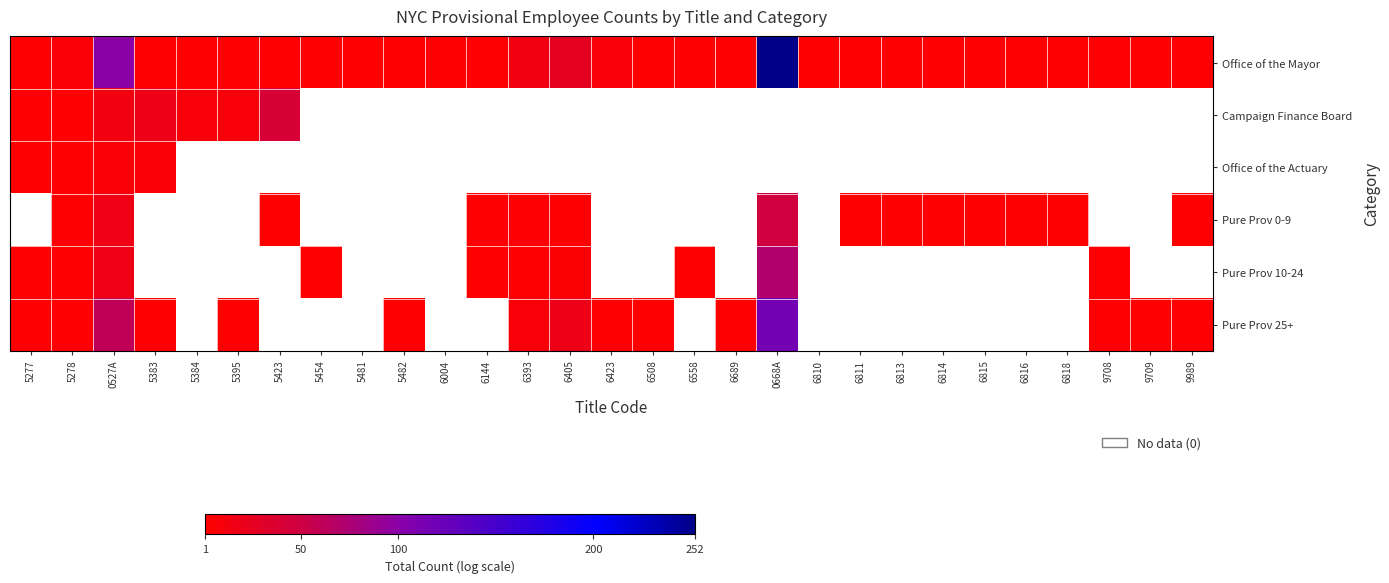

Rank the series by their maximum value, from lowest to highest.

Office of the Actuary, Pure Prov 0-9, Pure Prov 10-24, Campaign Finance Board, Pure Prov 25+, Office of the Mayor